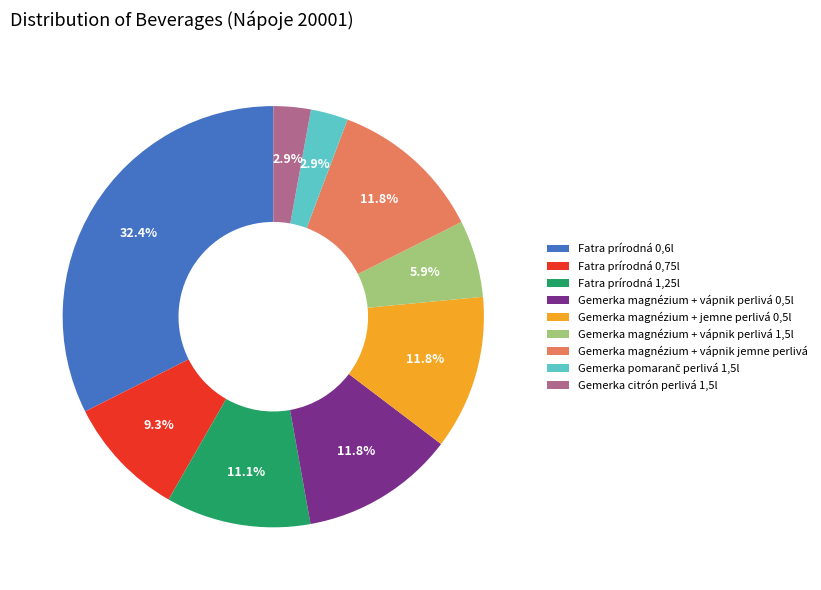

What percentage is NOT represented by Fatra prírodná 1,25l?

88.9%